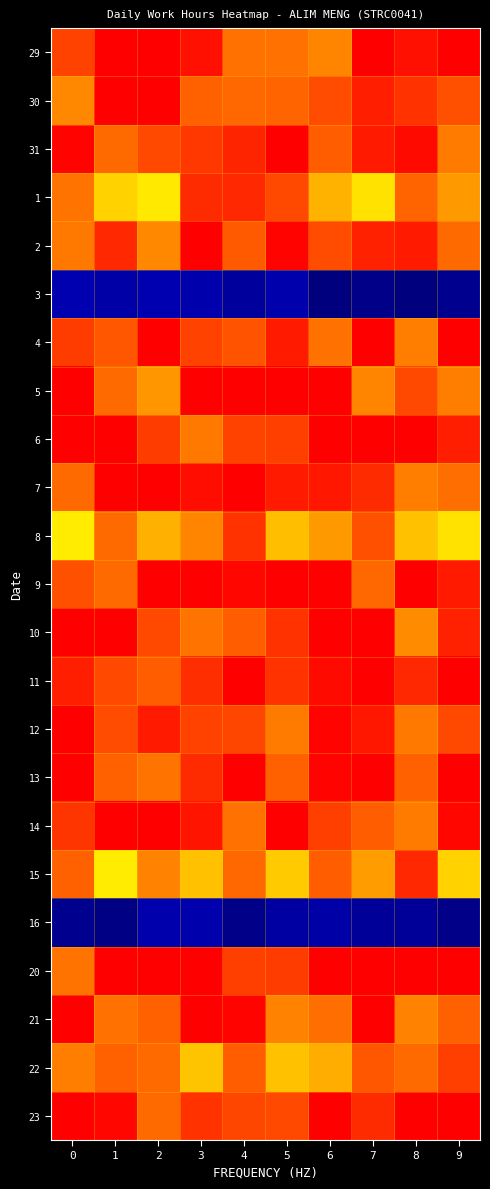

Which has a higher value, 8 or 4?

8